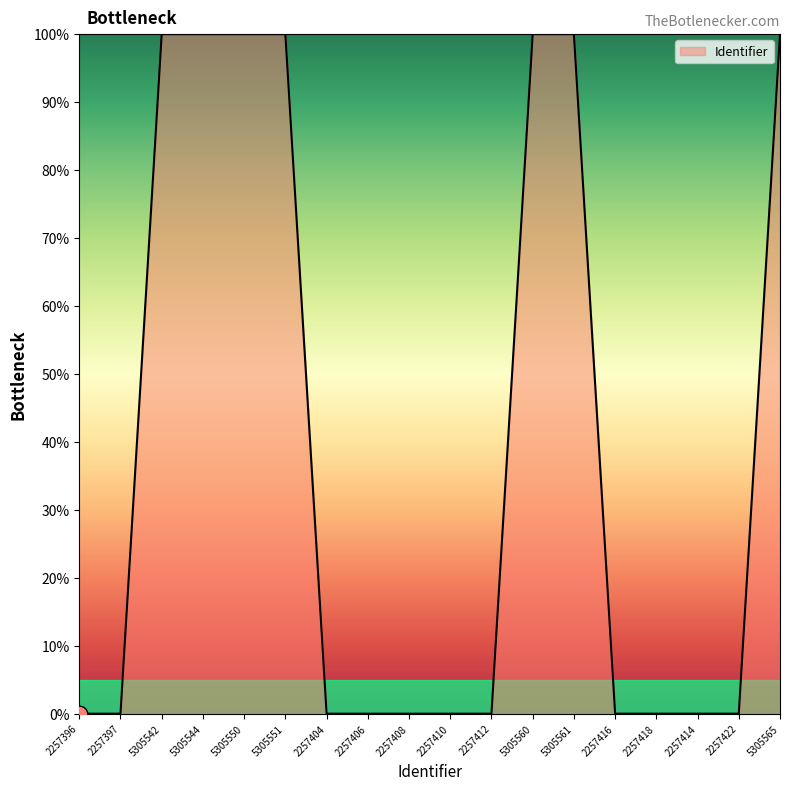

True or false: the data shows 0.0 at 2257422.

True